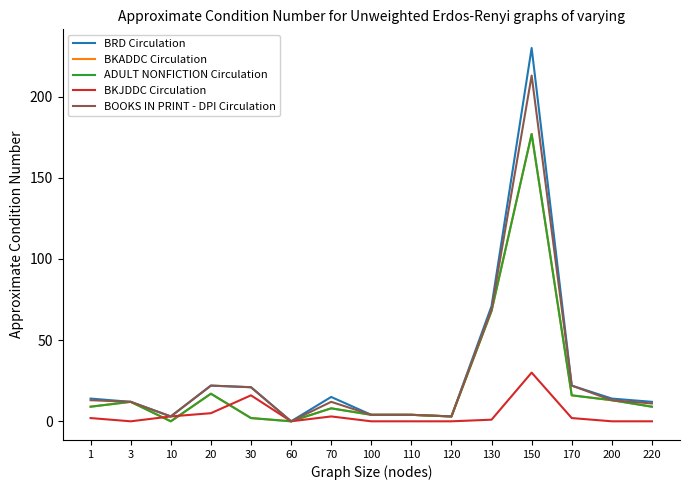

Does the chart display data point markers on the line(s)?

No